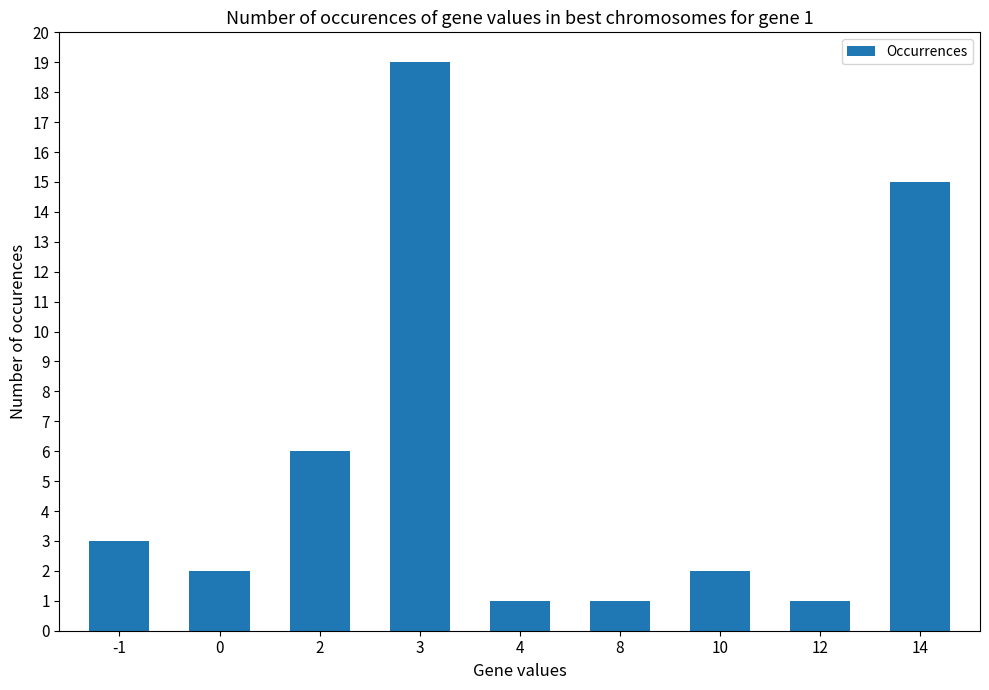

What is the value of the 3rd bar from the left?

6